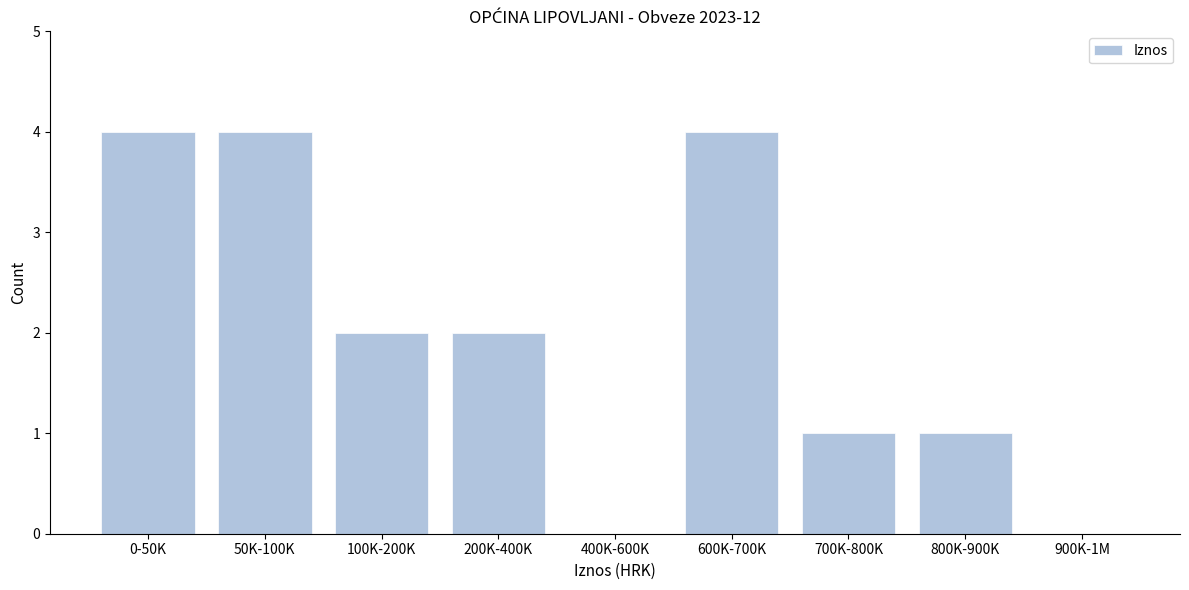

Reading left to right, list all the values displayed in this chart.

0-50K=4	50K-100K=4	100K-200K=2	200K-400K=2	400K-600K=0	600K-700K=4	700K-800K=1	800K-900K=1	900K-1M=0